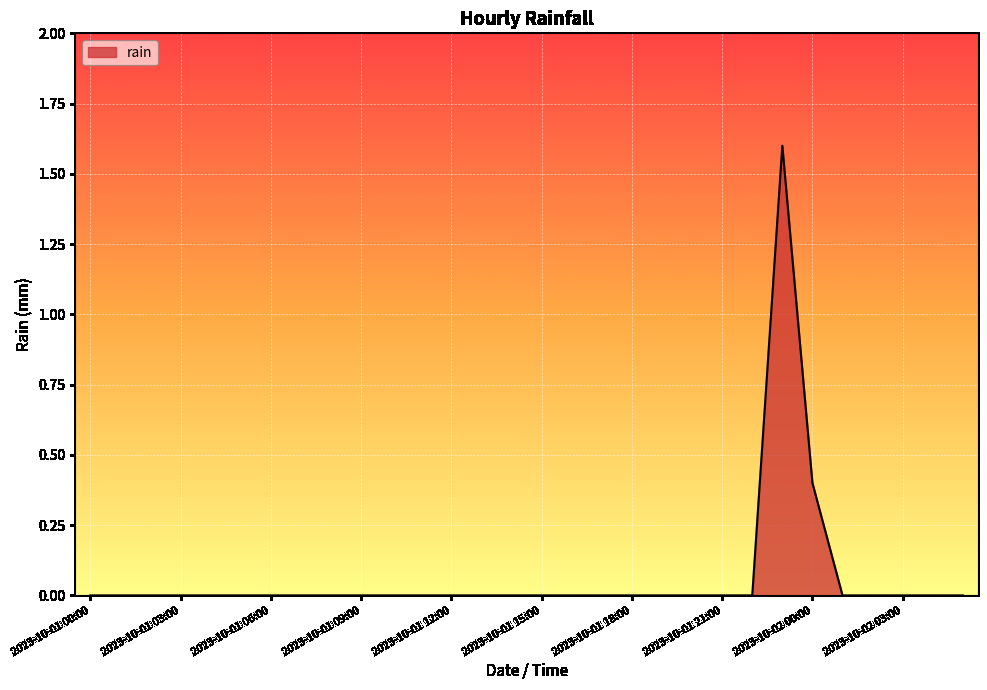

True or false: there are more than 0 points higher than both neighbors.

True